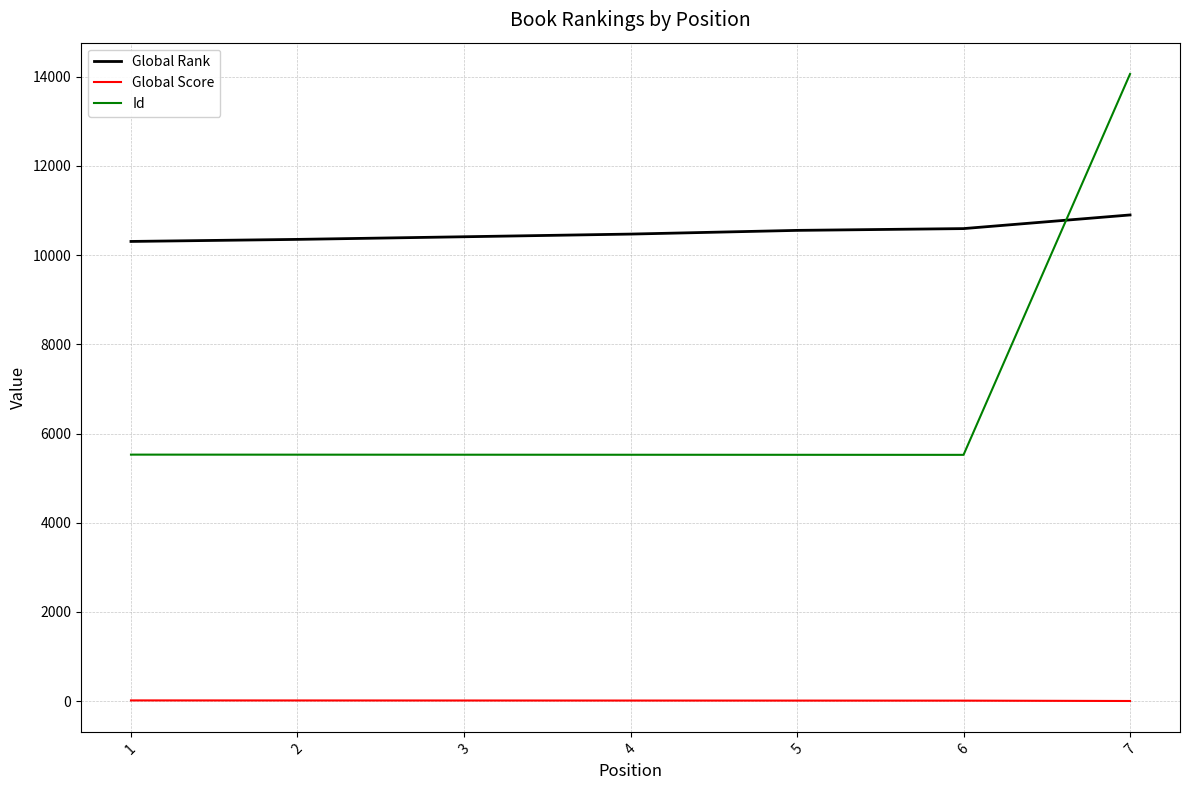

How many values in the Id series are below 5526?

3